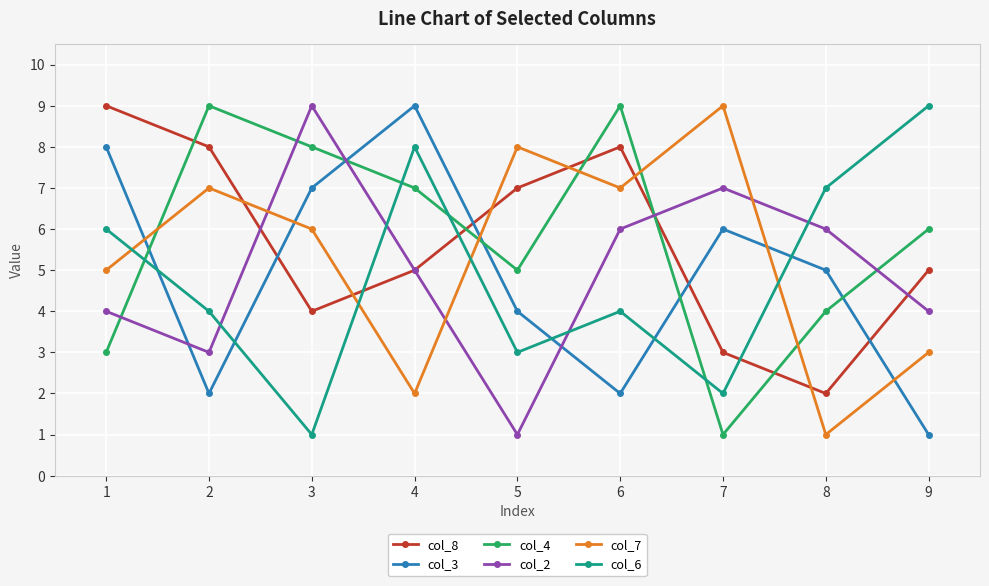

Is the value of col_6 at 6 greater than the value of col_3 at 3?

No